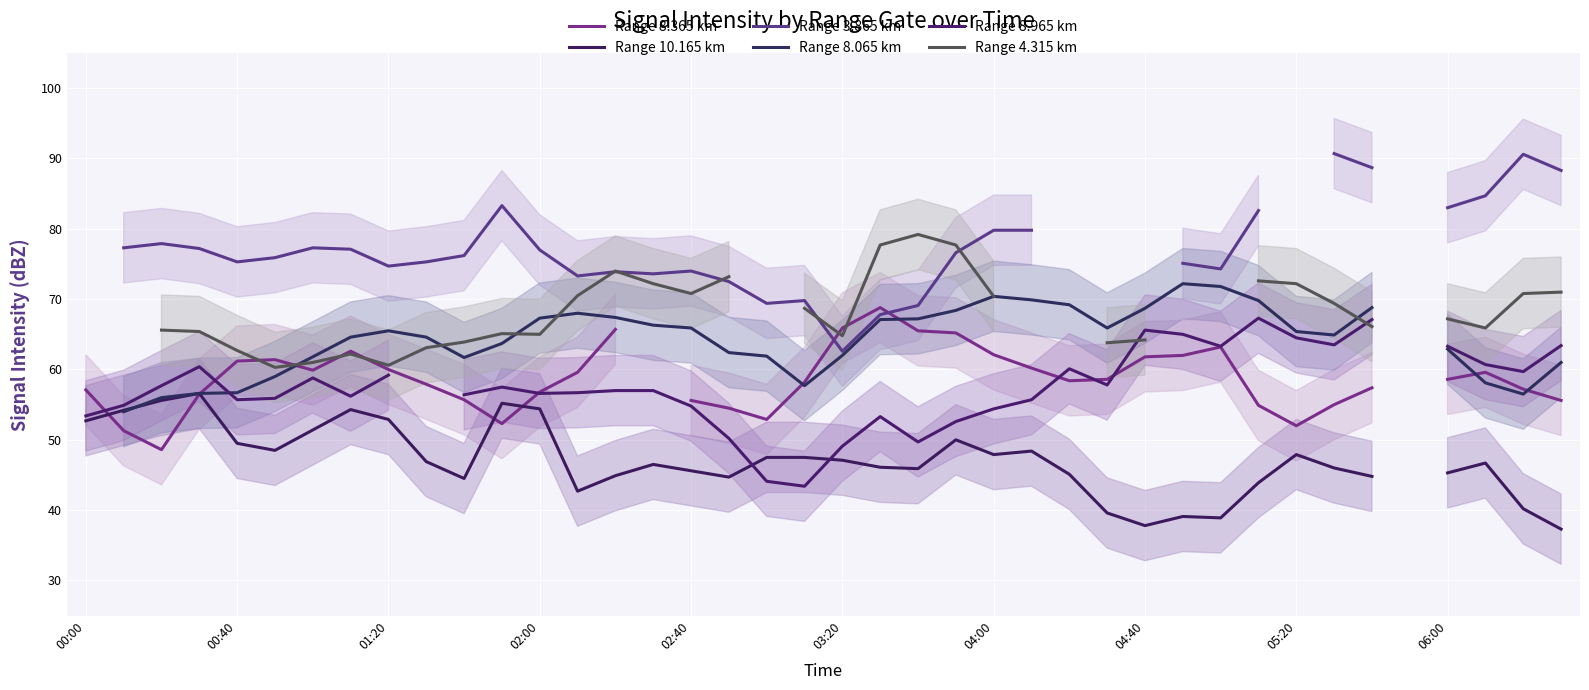

What is the value of the Range 8.365 km point at the 35th from the left?

57.4